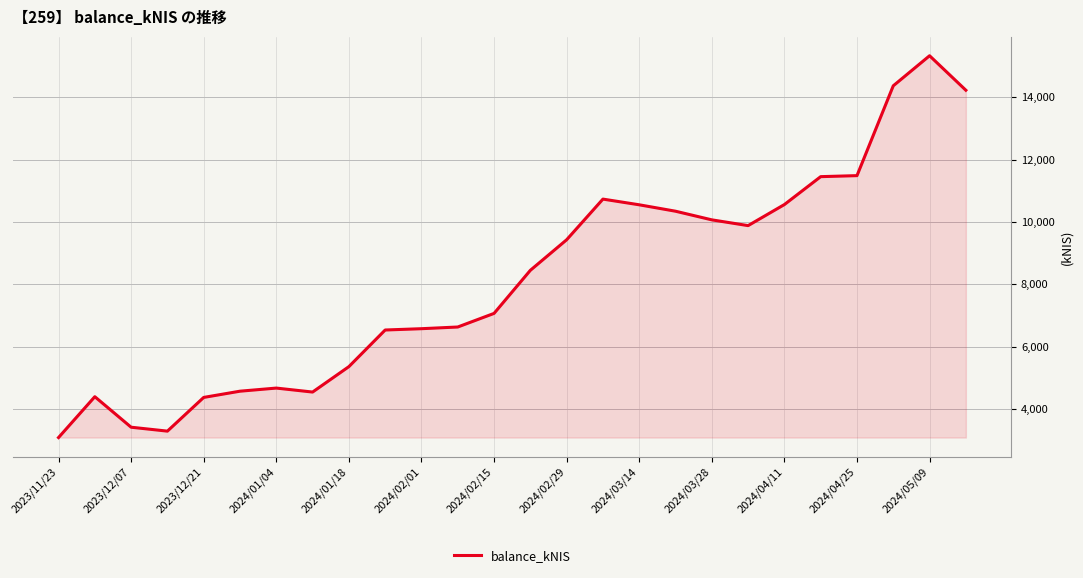

What is the difference between the maximum and minimum values?

12251.9